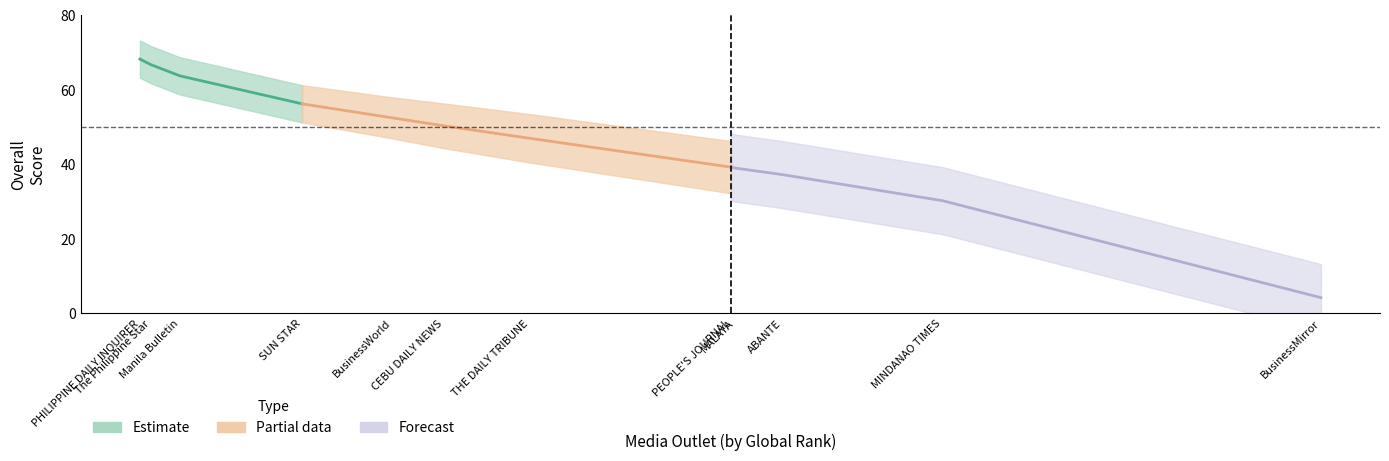

List the labels in order of value, smallest first.

BusinessMirror, MINDANAO TIMES, ABANTE, MALAYA, PEOPLE'S JOURNAL, THE DAILY TRIBUNE, CEBU DAILY NEWS, BusinessWorld, SUN STAR, Manila Bulletin, The Philippine Star, PHILIPPINE DAILY INQUIRER